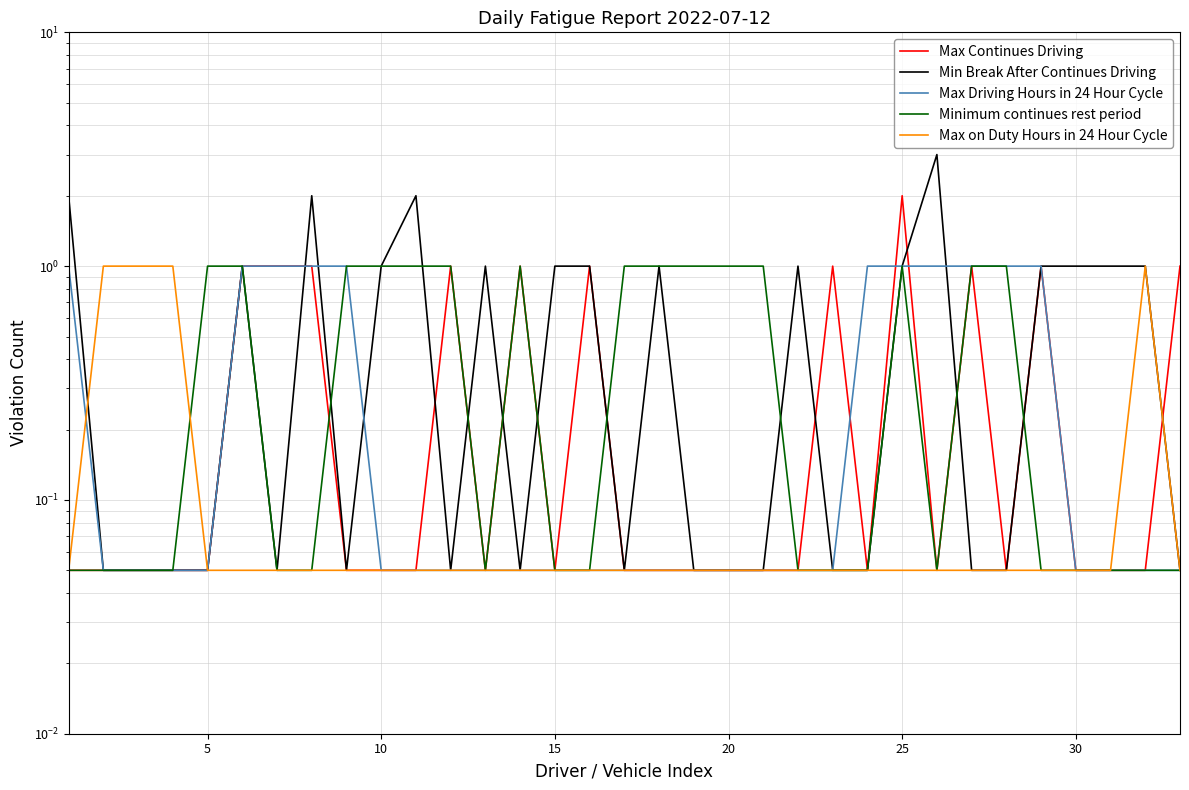

Is the value of Max on Duty Hours in 24 Hour Cycle at 25 greater than the value of Minimum continues rest period at 5?

No